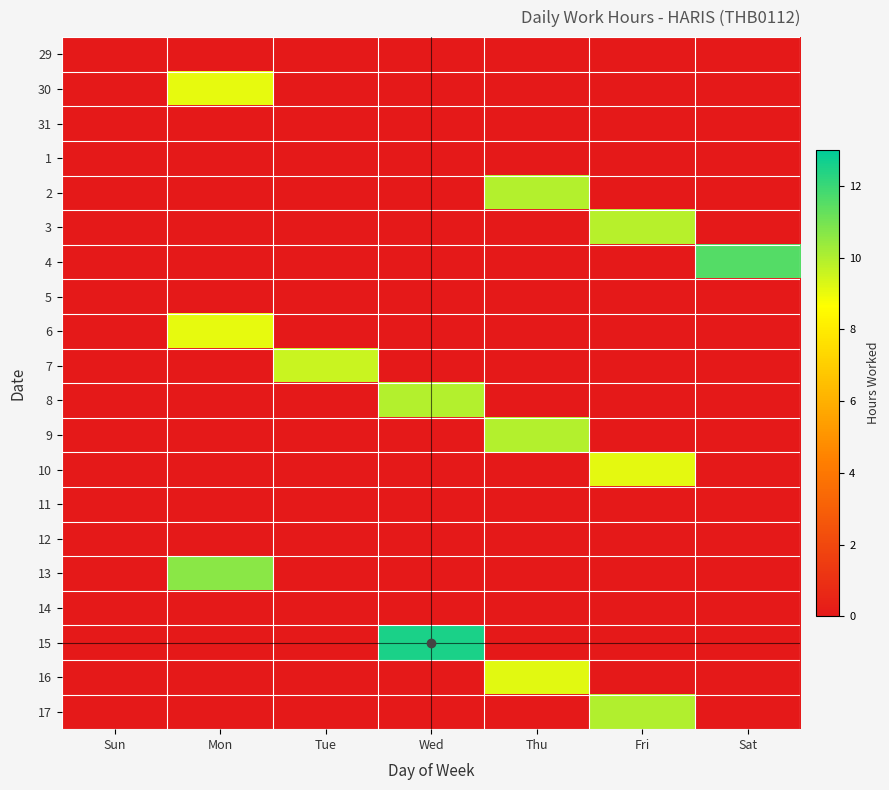

What is the difference between the highest and lowest values at Tue?

9.6